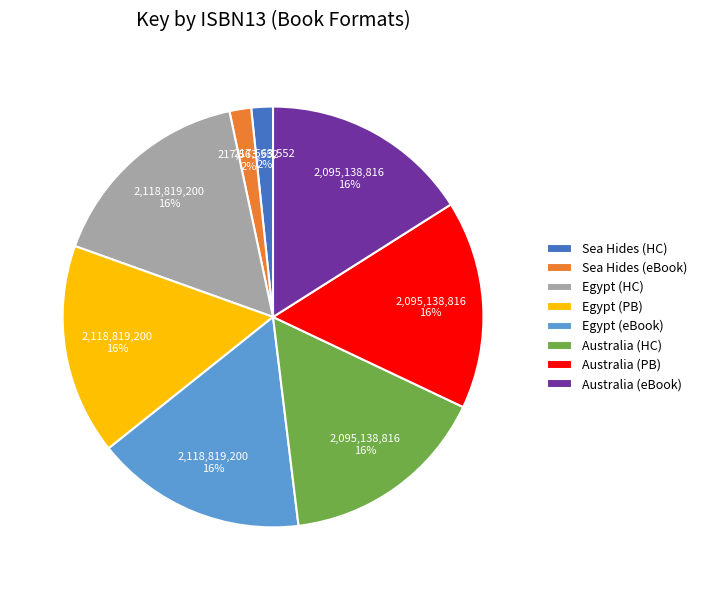

How many slices are in this pie chart?

8